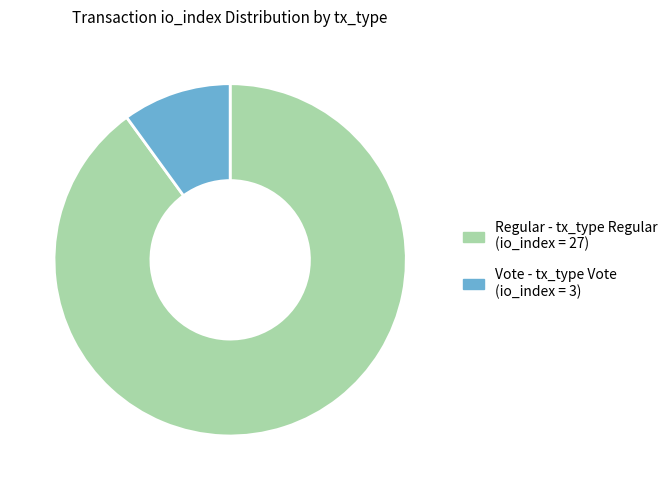

Is there any slice that represents more than half of the pie?

Yes